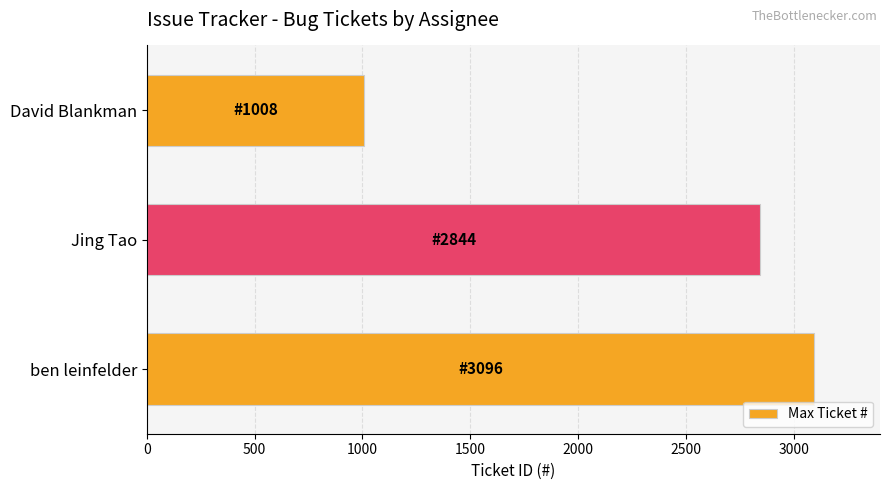

Reading bottom to top, transcribe all the data shown in this chart.

ben leinfelder=3096	Jing Tao=2844	David Blankman=1008